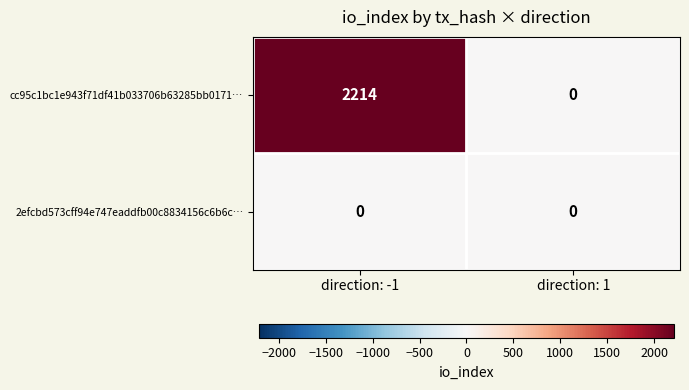

How many categories are shown in the chart?

2